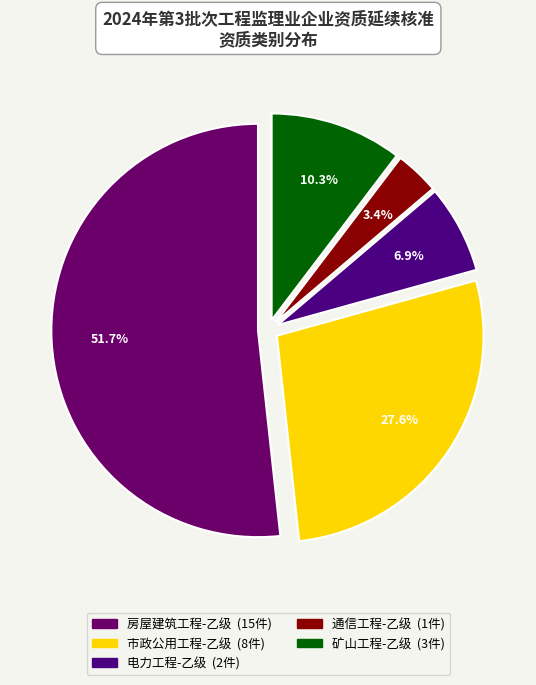

How many segments does this pie chart have?

5